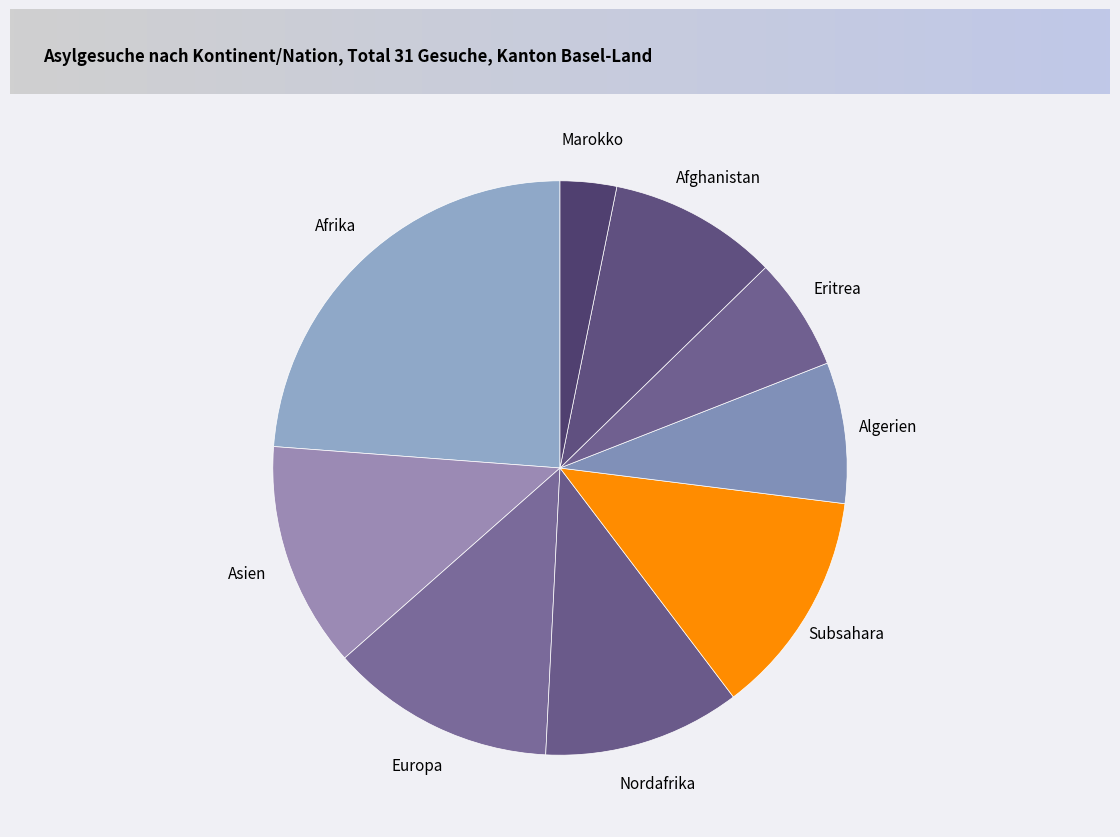

What is the ratio of the value at Eritrea to the value at Algerien?

0.8